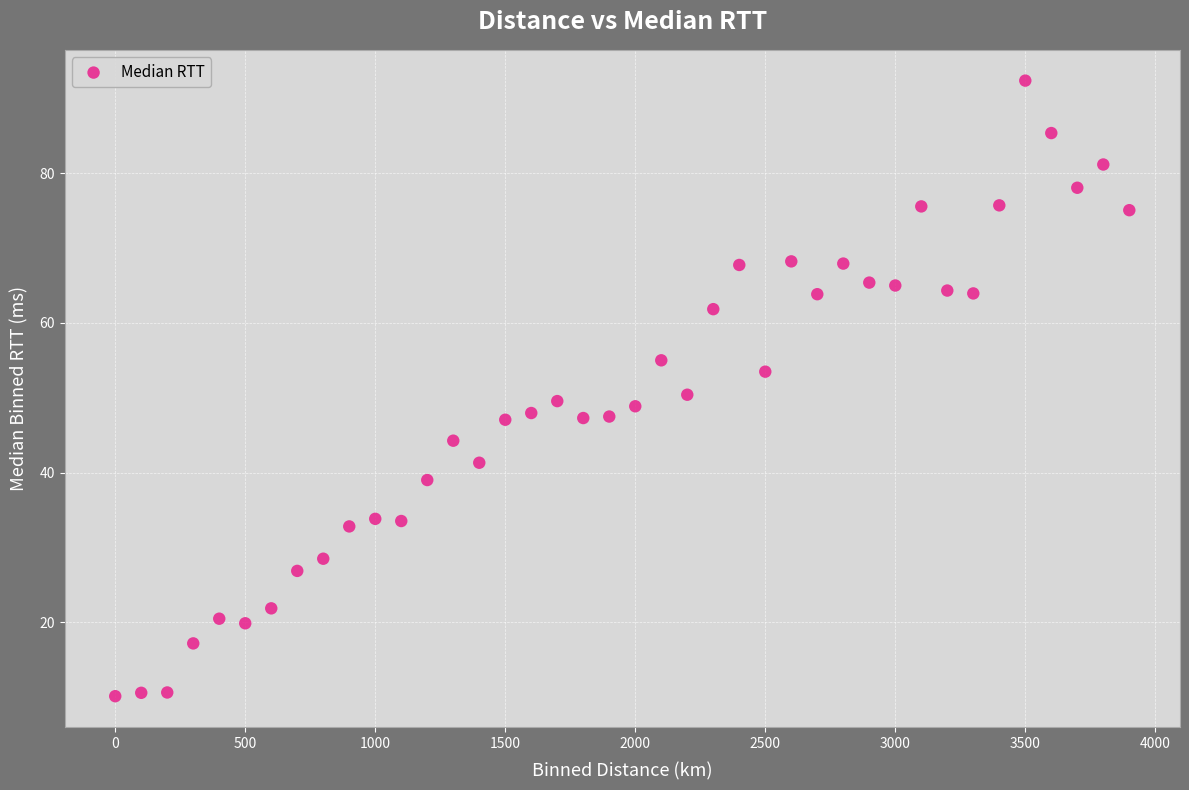

What is the range of X values (max minus min)?

3900.0